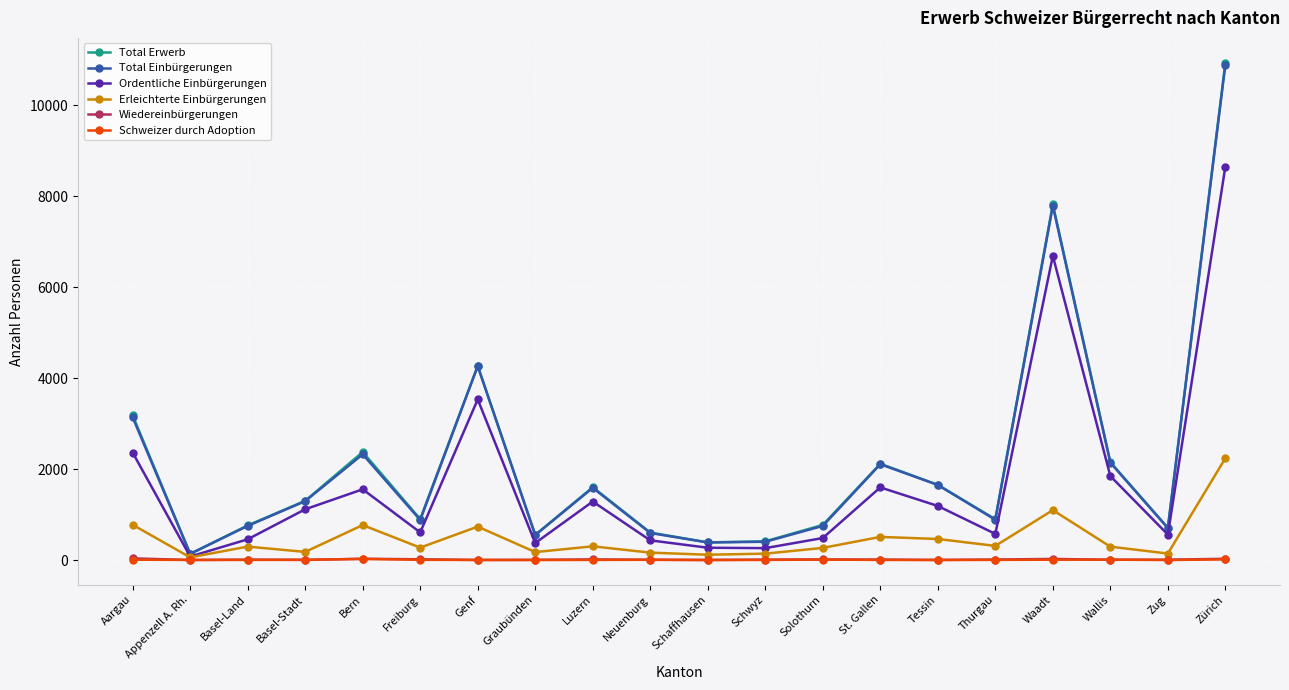

True or false: Erleichterte Einbürgerungen has a value of 310 at Thurgau.

True